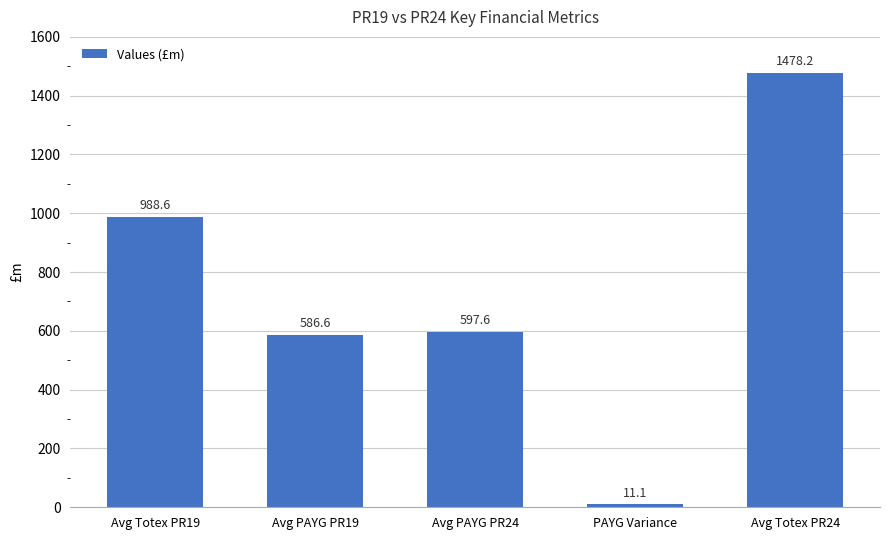

What is the maximum value shown in the chart?

1478.2